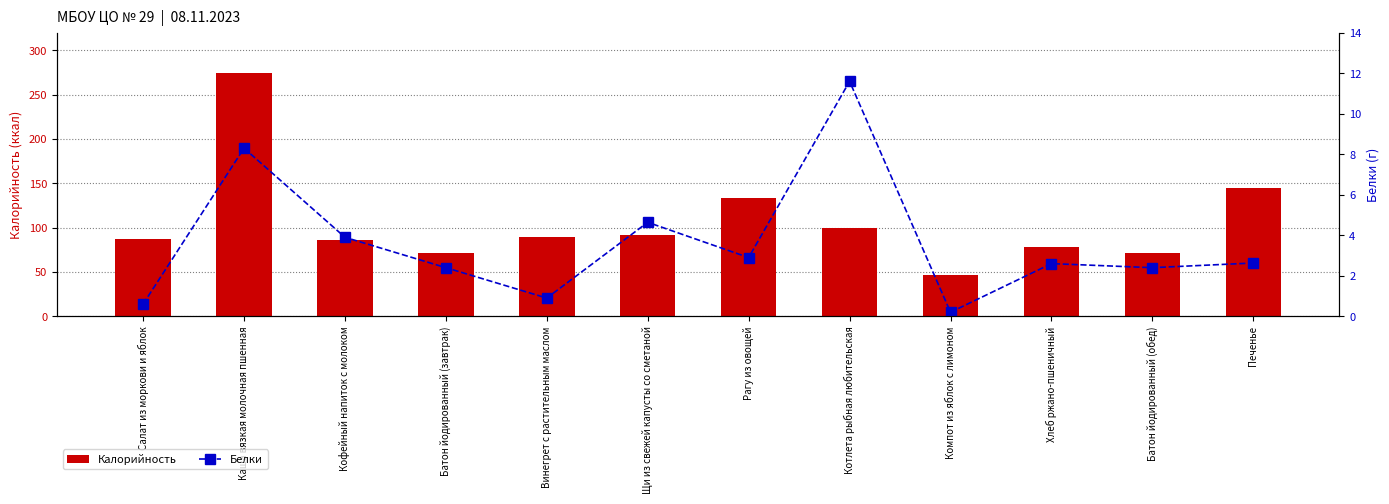

The value of Белки at Каша вязкая молочная пшенная is 13.4. True or false?

False